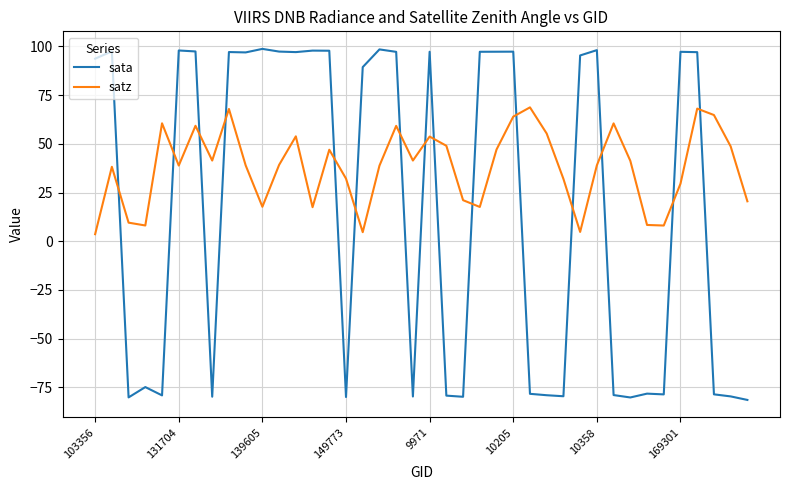

Which series has the largest range (max minus min)?

sata